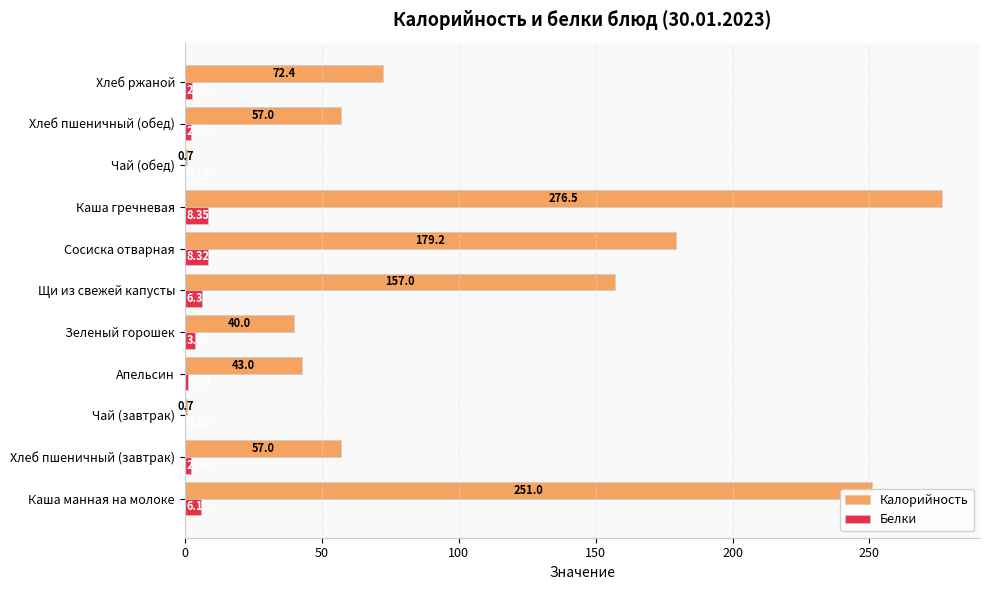

Which series has the largest total across all categories?

Калорийность